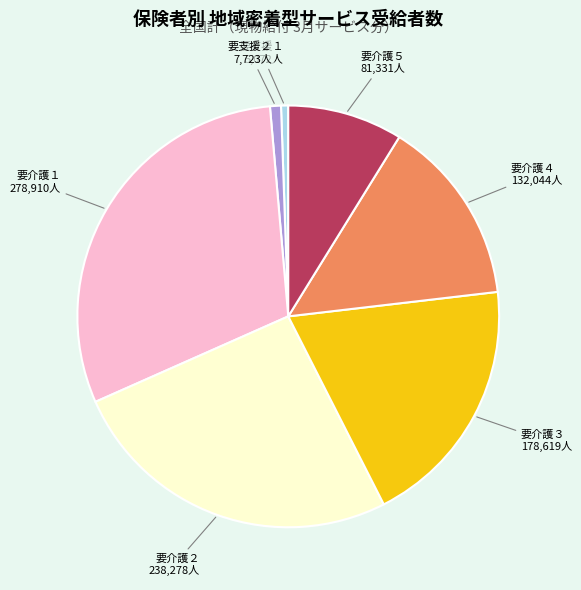

Does any single category account for the majority?

No